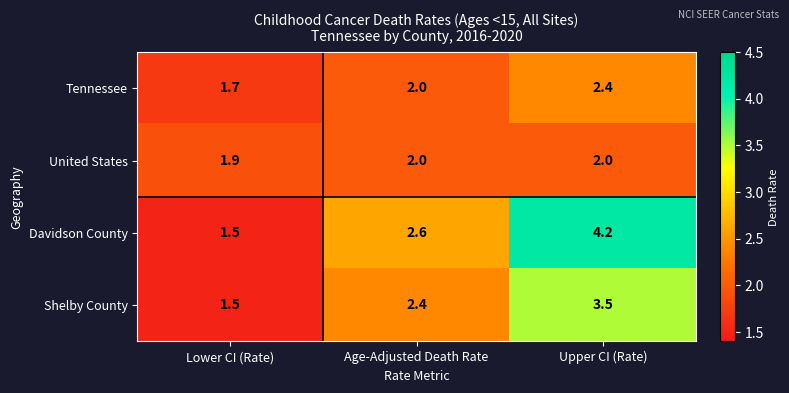

What is the maximum value shown in the chart?

4.2